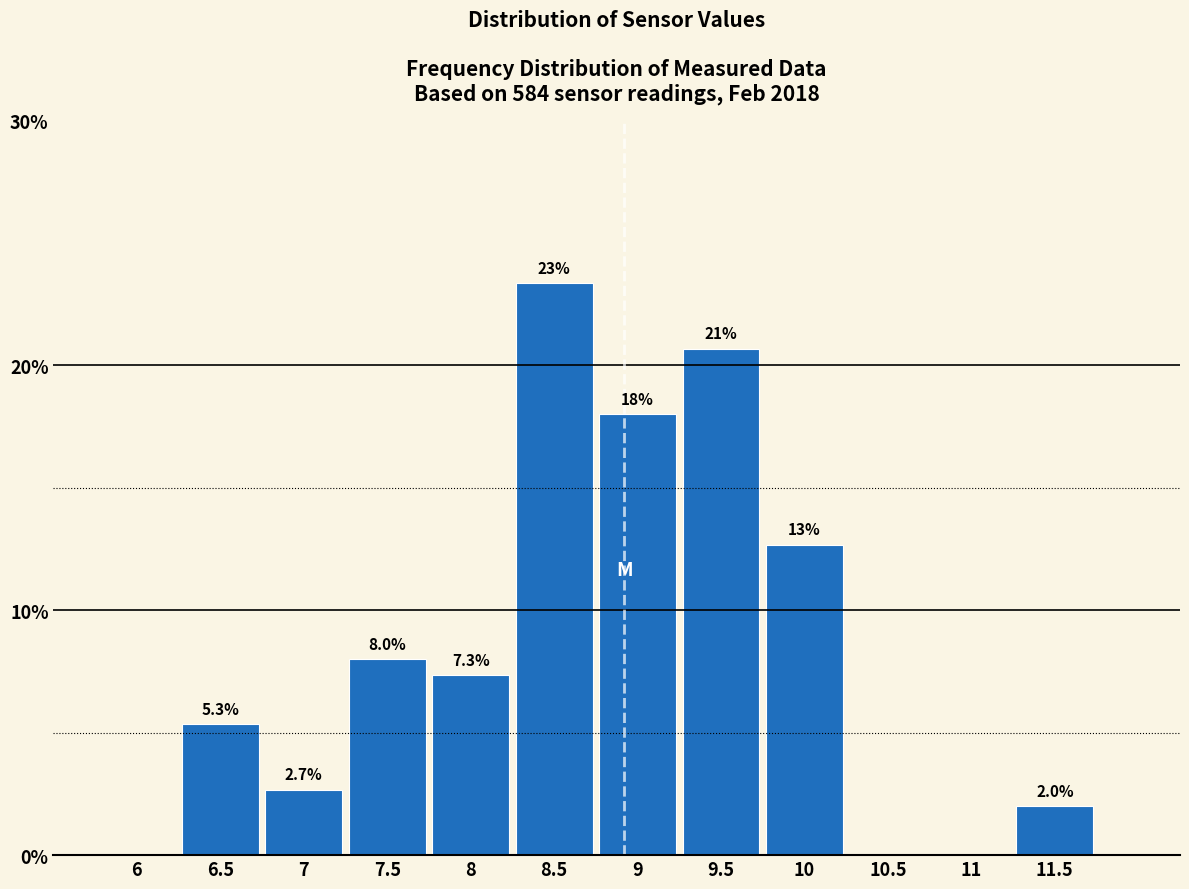

Reading right to left, extract all data points from this chart.

11.5=2.0	11=0.0	10.5=0.0	10=12.7	9.5=20.7	9=18.0	8.5=23.3	8=7.3	7.5=8.0	7=2.7	6.5=5.3	6=0.0